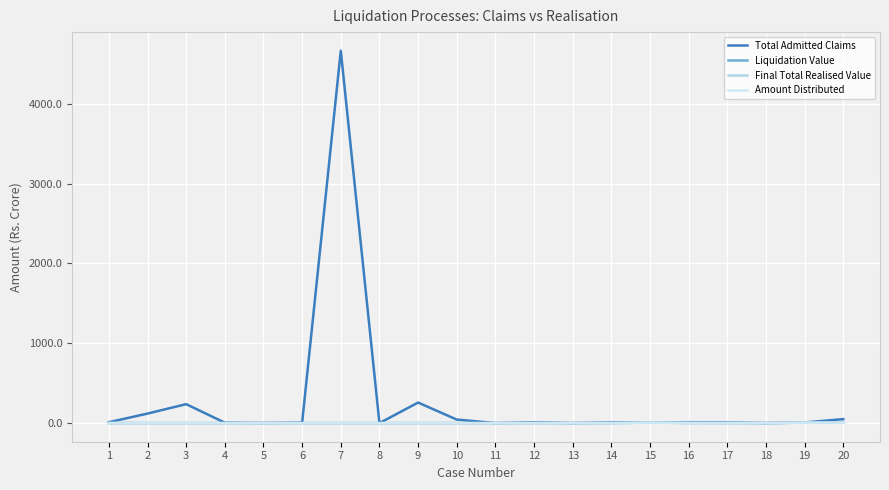

How many interior local valleys does the Amount Distributed series have?

1